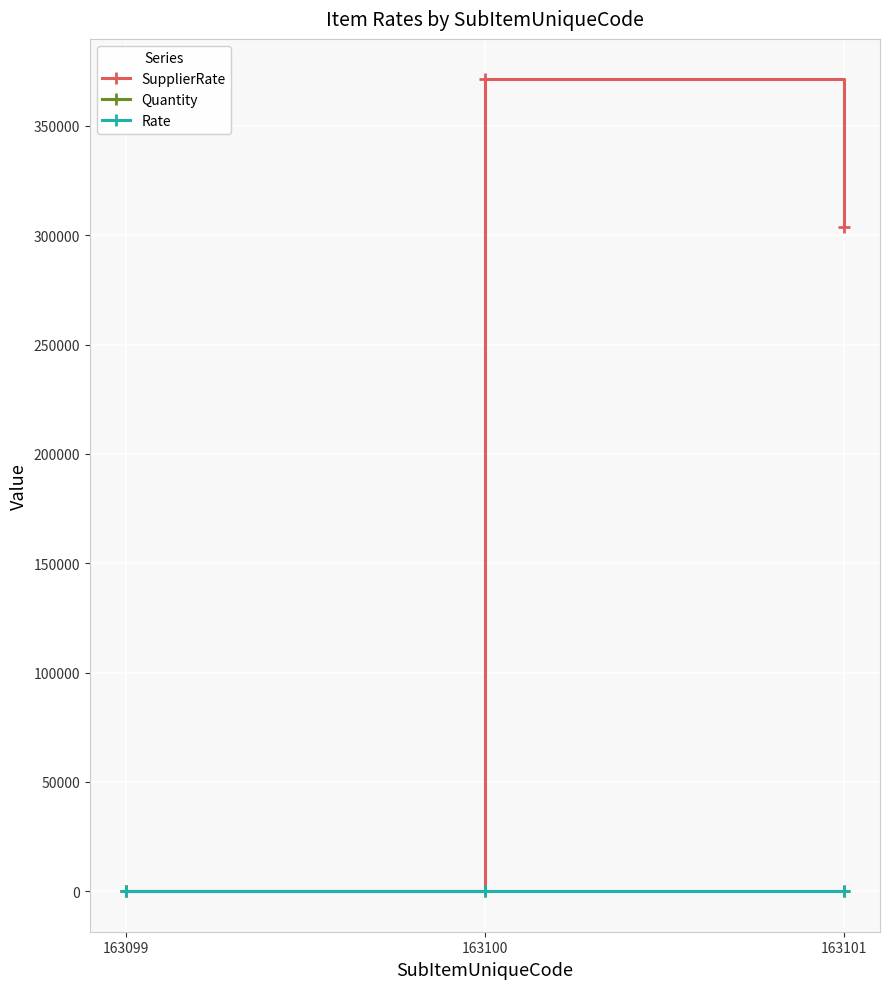

How many data points in SupplierRate are less than 303750?

1